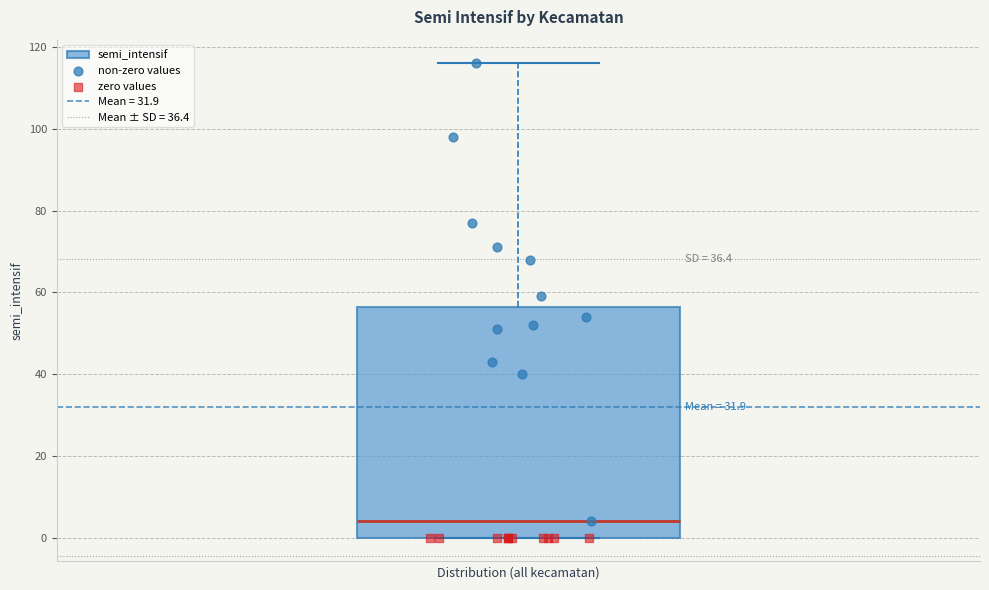

Where does the median line of the box sit on the y-axis? The values are not printed on the chart, so give them approximately, as read against the axis.

4